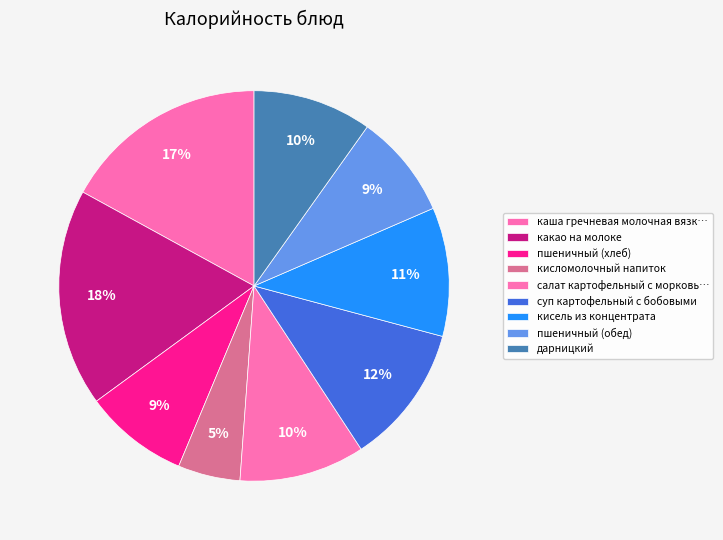

Count the number of slices in the pie.

9